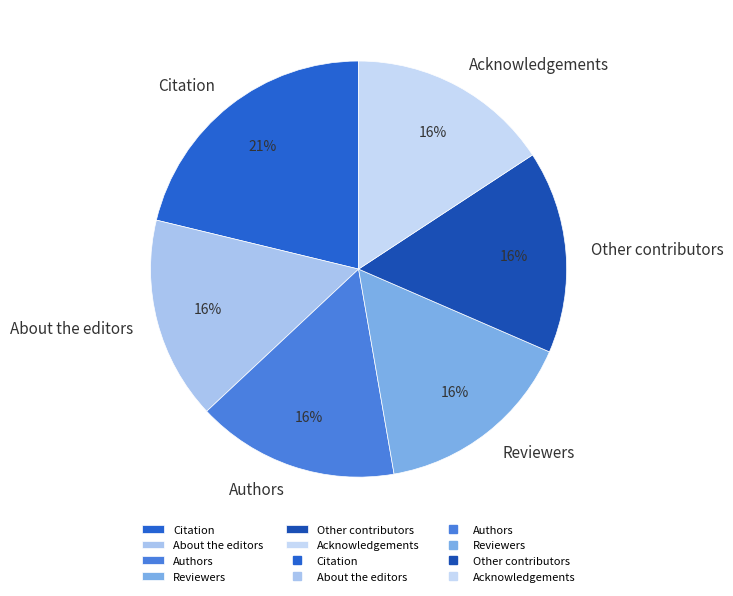

Which category has the biggest portion of the pie?

Citation